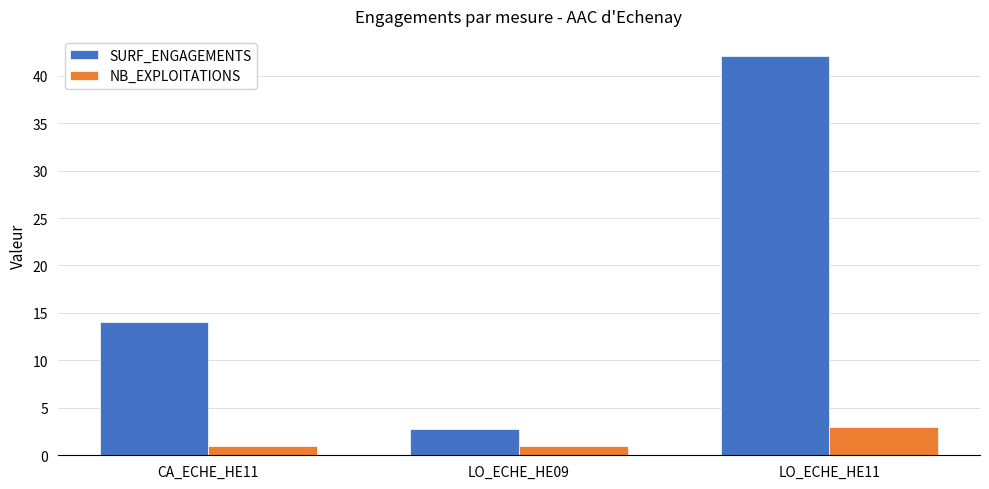

How many distinct data groups are displayed?

2